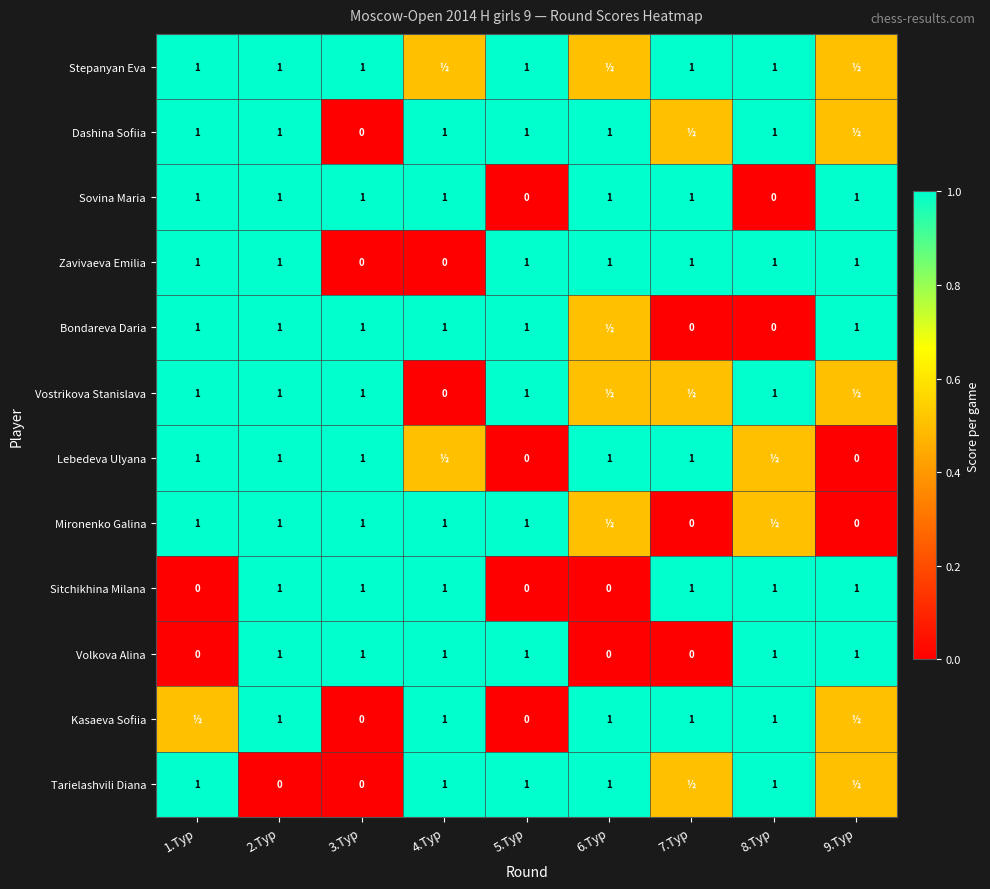

What is the spread (max minus min) of values at 2.Тур?

1.0